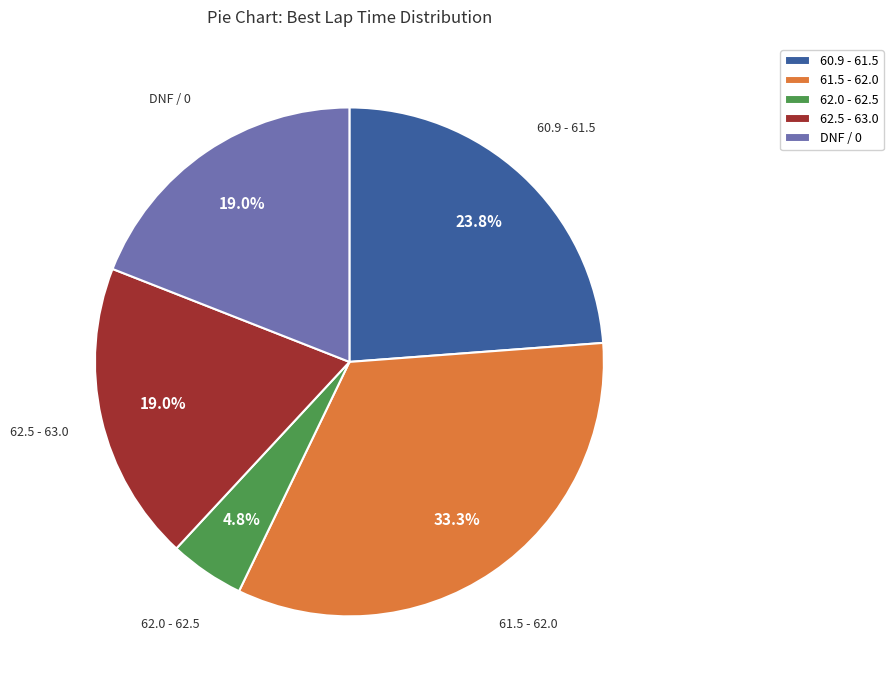

Is there any slice that represents more than half of the pie?

No